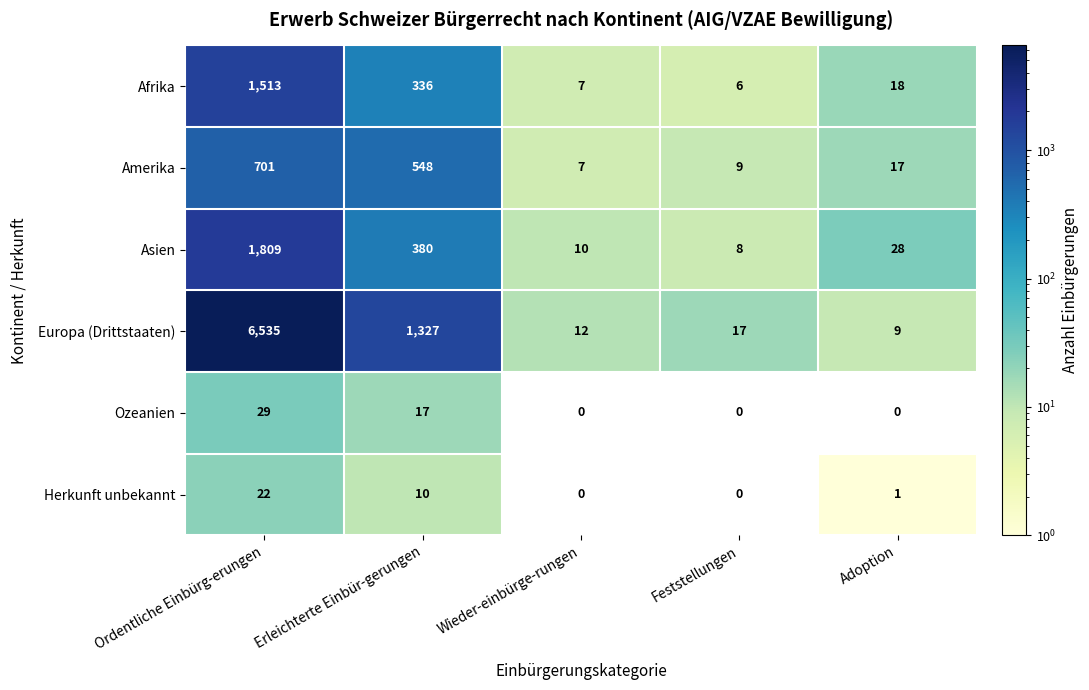

At which category does the chart reach its peak across all series?

Ordentliche Einbürg-erungen